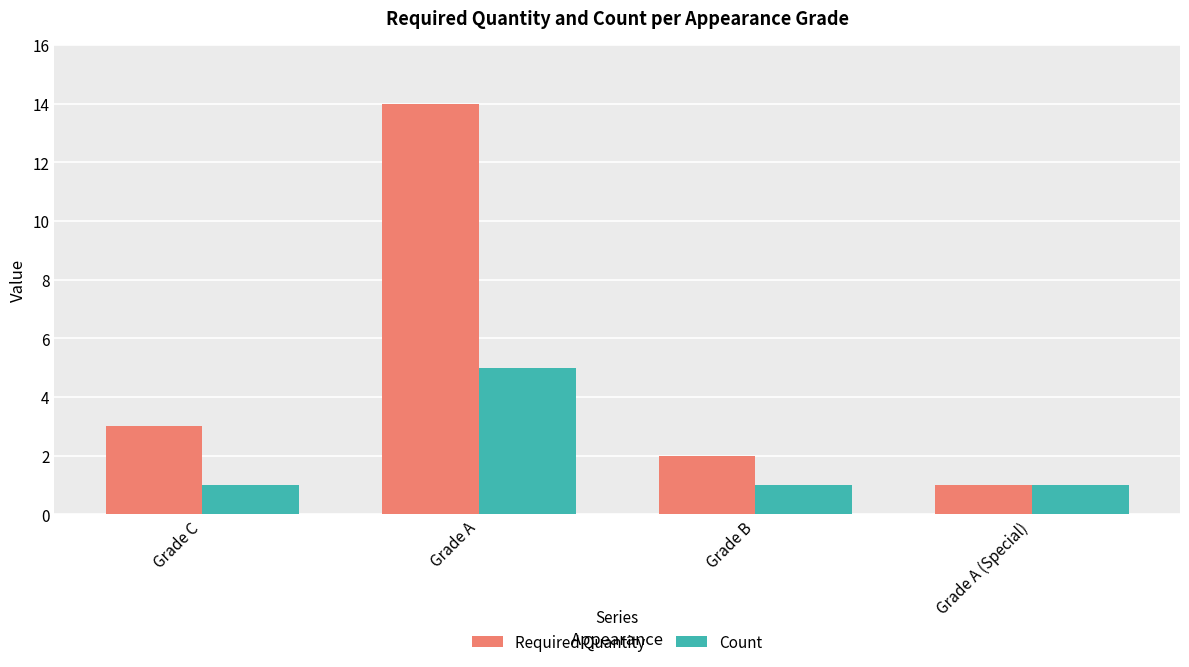

At Grade B, list the series in order from largest to smallest.

Required Quantity, Count